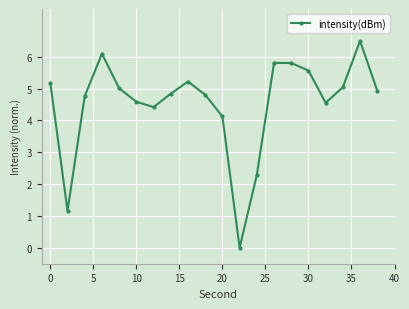

What is the average value?

4.5